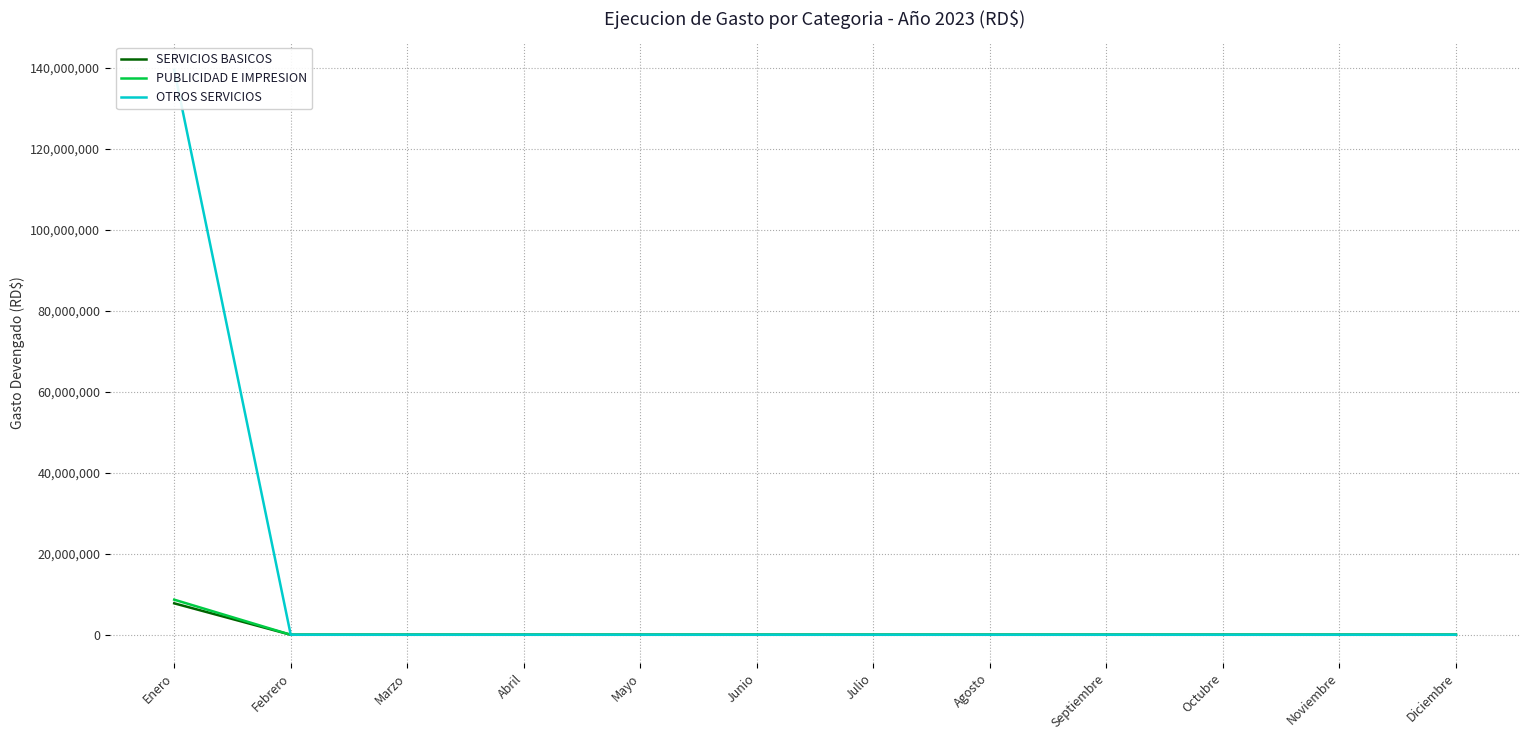

True or false: PUBLICIDAD E IMPRESION and OTROS SERVICIOS intersect in this chart.

False